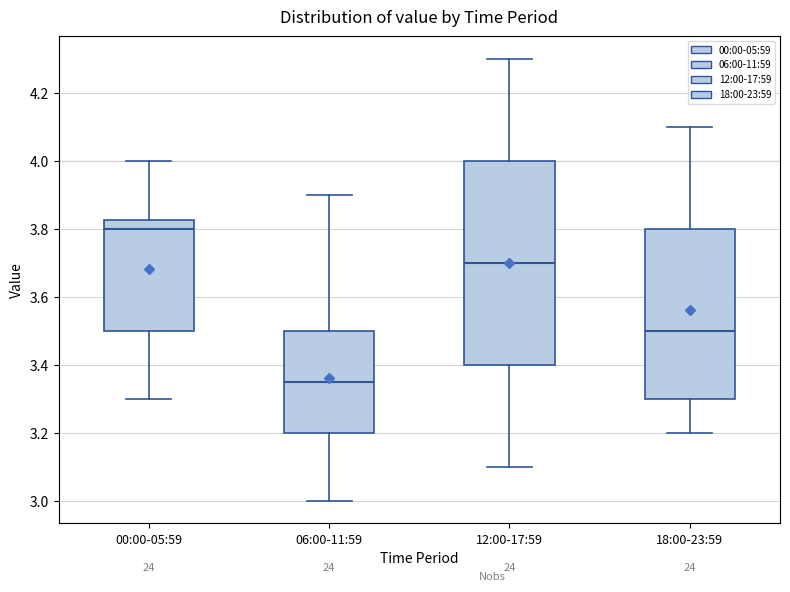

Reading left to right, read every box against the y-axis: the position of its median line, the range the box covers, and the ends of its whiskers. The values are not printed on the chart, so give them approximately, as read against the axis.

00:00-05:59: median 3.80, box 3.50 to 3.82, whiskers 3.30 to 4.00
06:00-11:59: median 3.36, box 3.20 to 3.50, whiskers 3.00 to 3.90
12:00-17:59: median 3.70, box 3.40 to 4.00, whiskers 3.10 to 4.30
18:00-23:59: median 3.50, box 3.30 to 3.80, whiskers 3.20 to 4.10